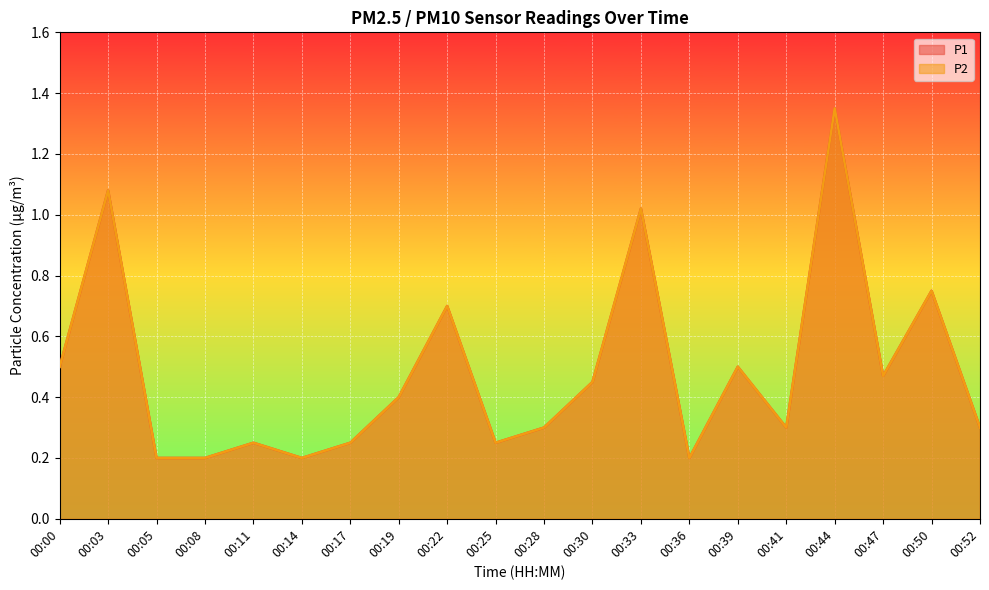

What is the sum of all P1 values?

9.7